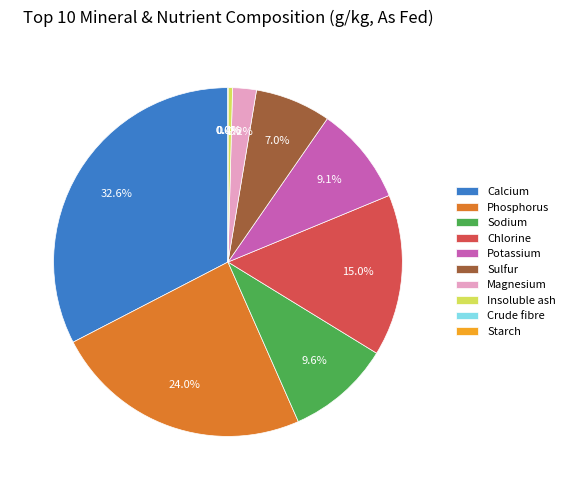

Rank the categories by value from lowest to highest.

Crude fibre, Starch, Insoluble ash, Magnesium, Sulfur, Potassium, Sodium, Chlorine, Phosphorus, Calcium